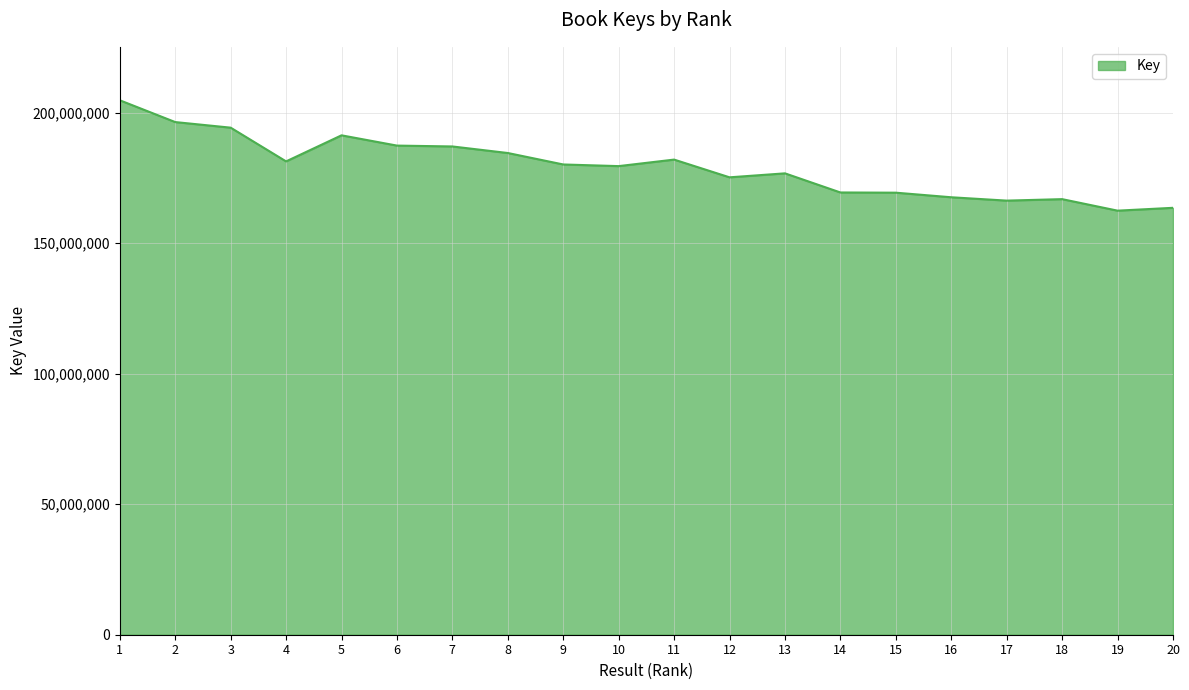

Which label corresponds to the largest value in the chart?

1